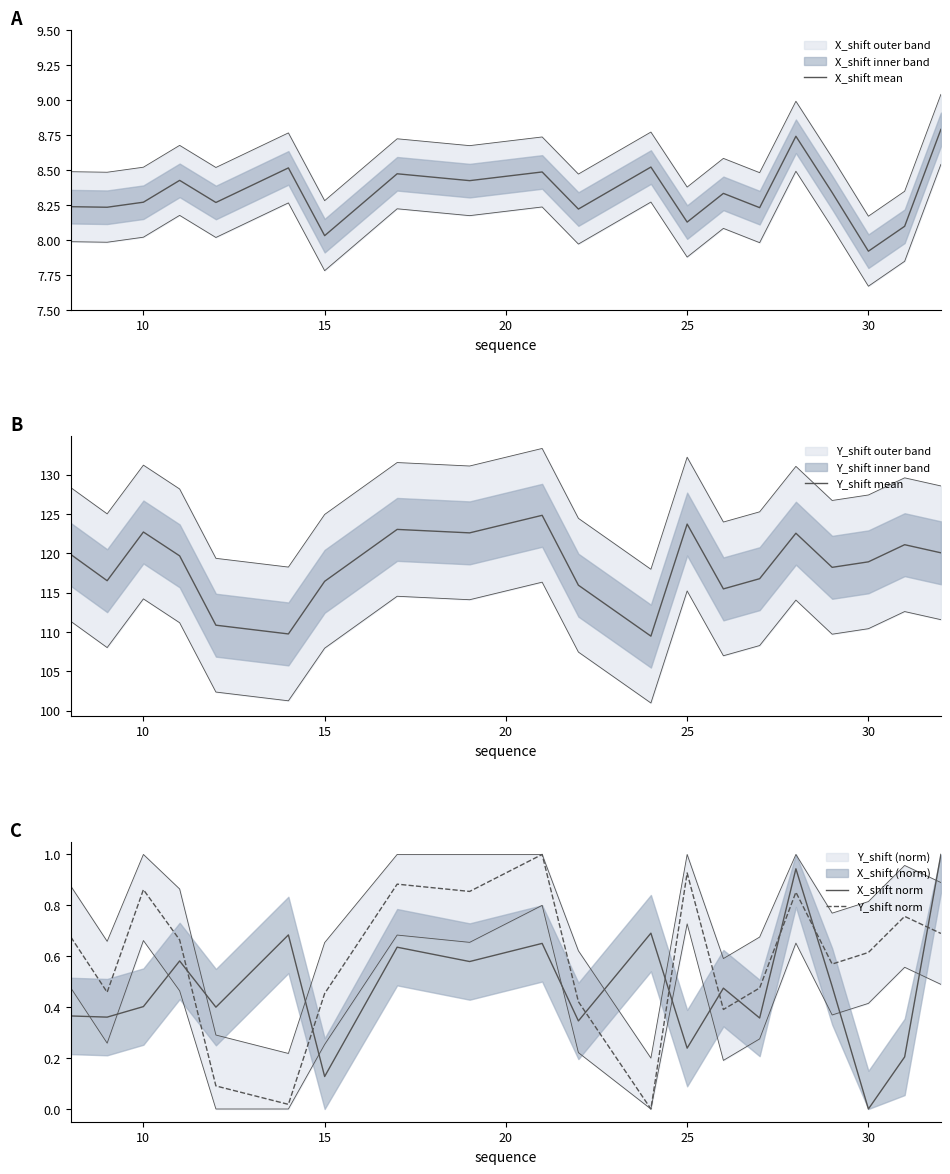

True or false: Y_shift mean has more than 2 interior local peaks.

True